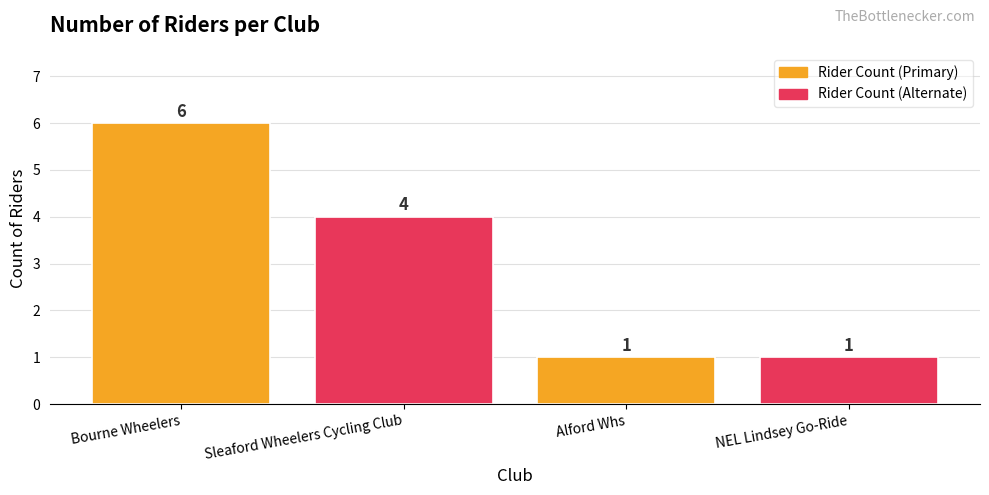

At which category does the chart reach its peak across all series?

Bourne Wheelers